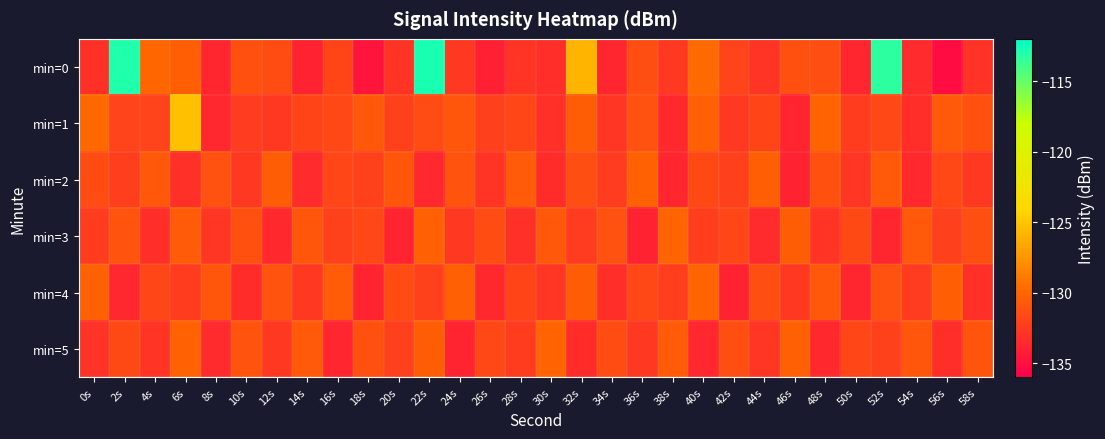

At which category is the sum across all series the highest?

22s